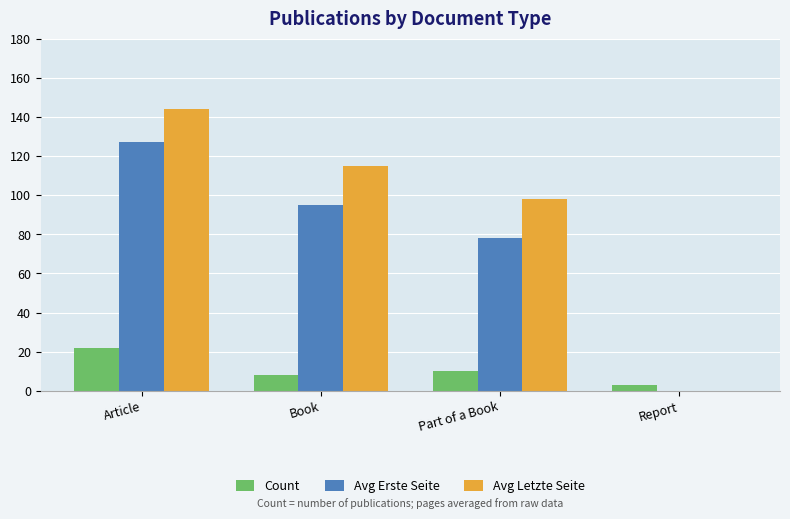

Is it true that Count equals 10 at Part of a Book?

True